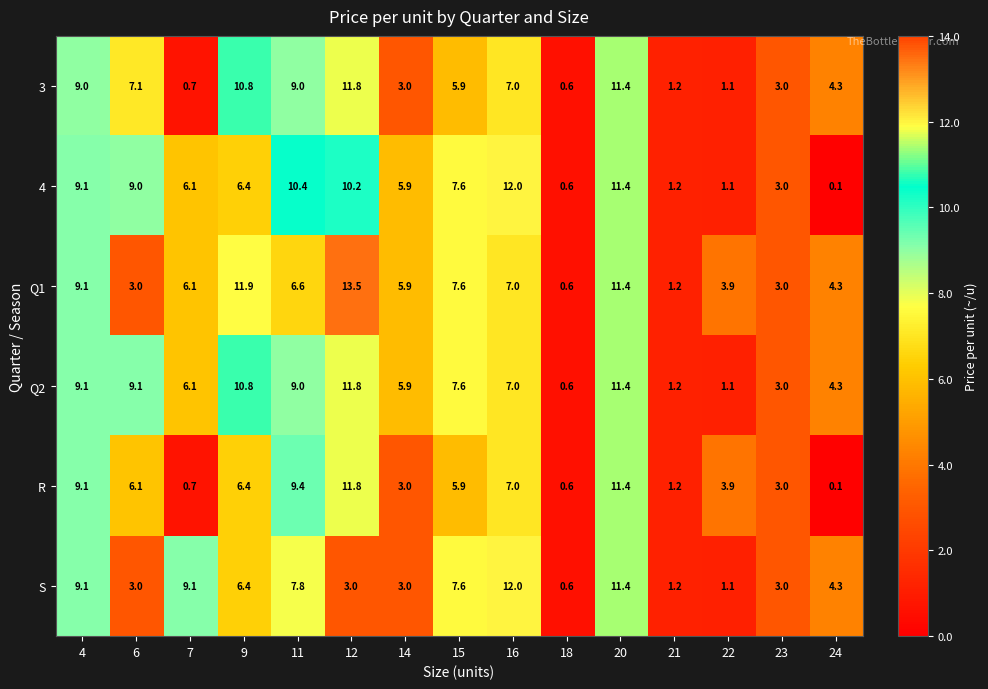

Where is R nearest to the value 5?

15